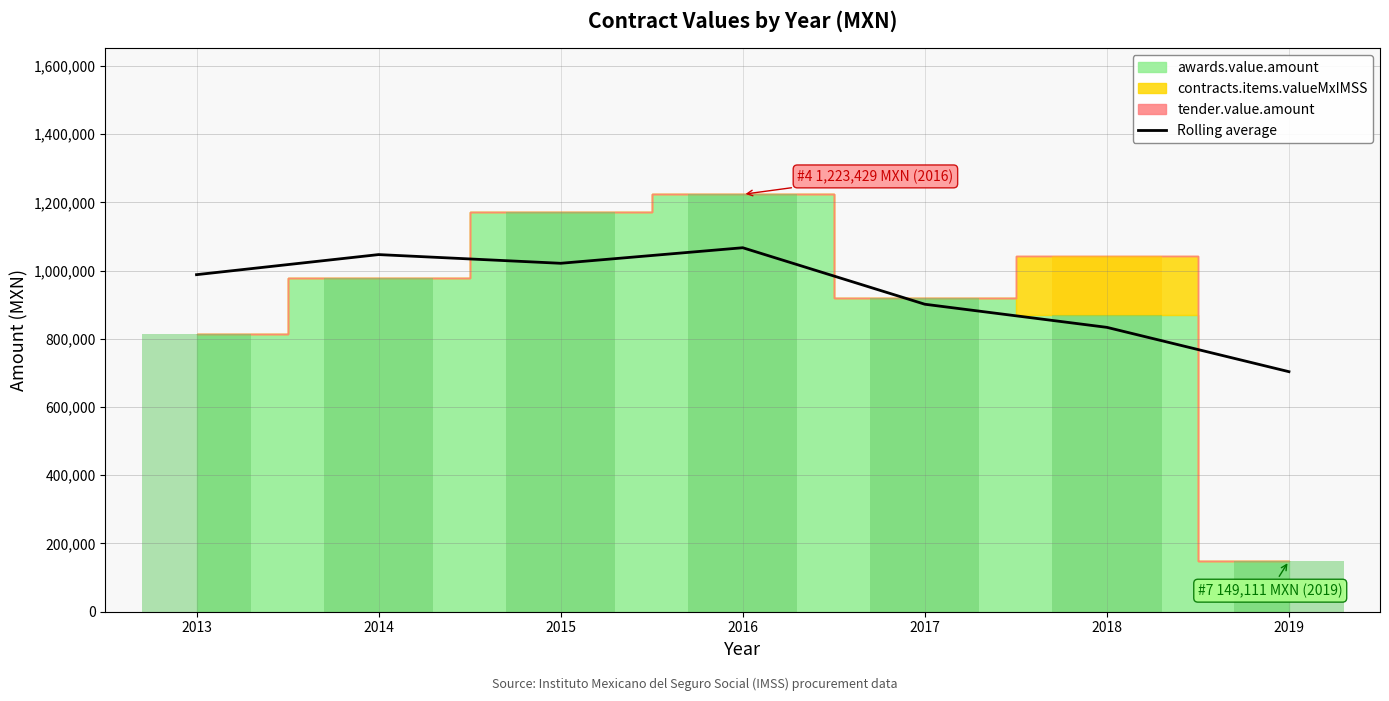

True or false: the data shows 471820.2 at 2016.

False